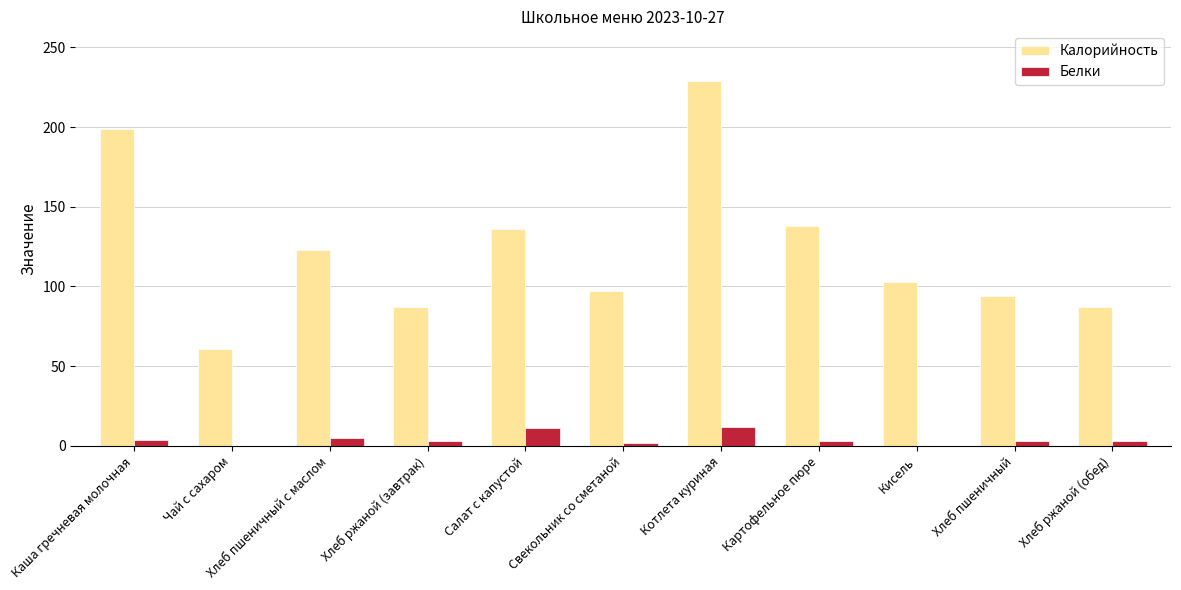

What is the difference between the Белки values at Хлеб пшеничный с маслом and Свекольник со сметаной?

3.0